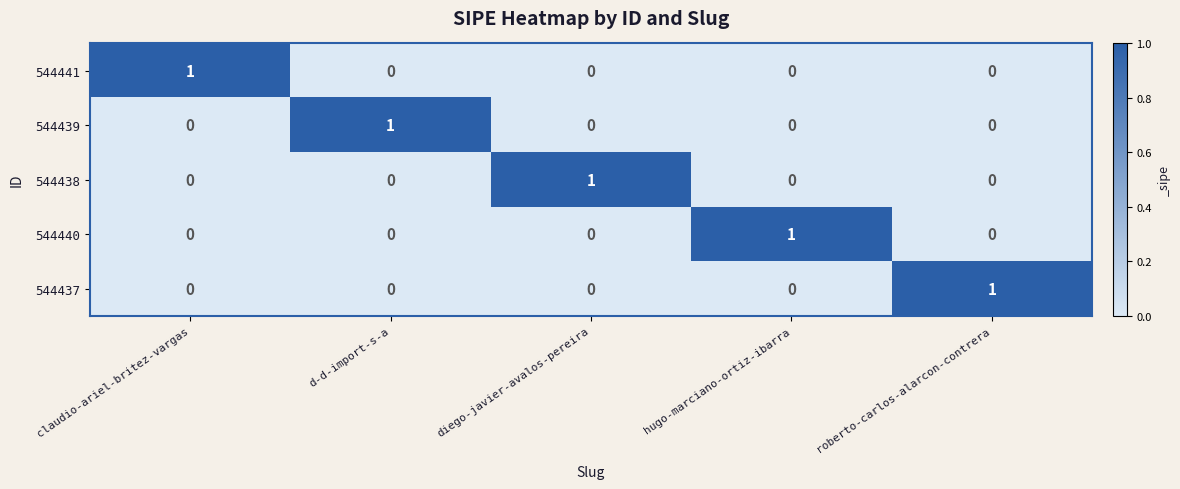

Reading right to left, extract all data points from this chart.

544441: roberto-carlos-alarcon-contrera=0	hugo-marciano-ortiz-ibarra=0	diego-javier-avalos-pereira=0	d-d-import-s-a=0	claudio-ariel-britez-vargas=1
544439: roberto-carlos-alarcon-contrera=0	hugo-marciano-ortiz-ibarra=0	diego-javier-avalos-pereira=0	d-d-import-s-a=1	claudio-ariel-britez-vargas=0
544438: roberto-carlos-alarcon-contrera=0	hugo-marciano-ortiz-ibarra=0	diego-javier-avalos-pereira=1	d-d-import-s-a=0	claudio-ariel-britez-vargas=0
544440: roberto-carlos-alarcon-contrera=0	hugo-marciano-ortiz-ibarra=1	diego-javier-avalos-pereira=0	d-d-import-s-a=0	claudio-ariel-britez-vargas=0
544437: roberto-carlos-alarcon-contrera=1	hugo-marciano-ortiz-ibarra=0	diego-javier-avalos-pereira=0	d-d-import-s-a=0	claudio-ariel-britez-vargas=0